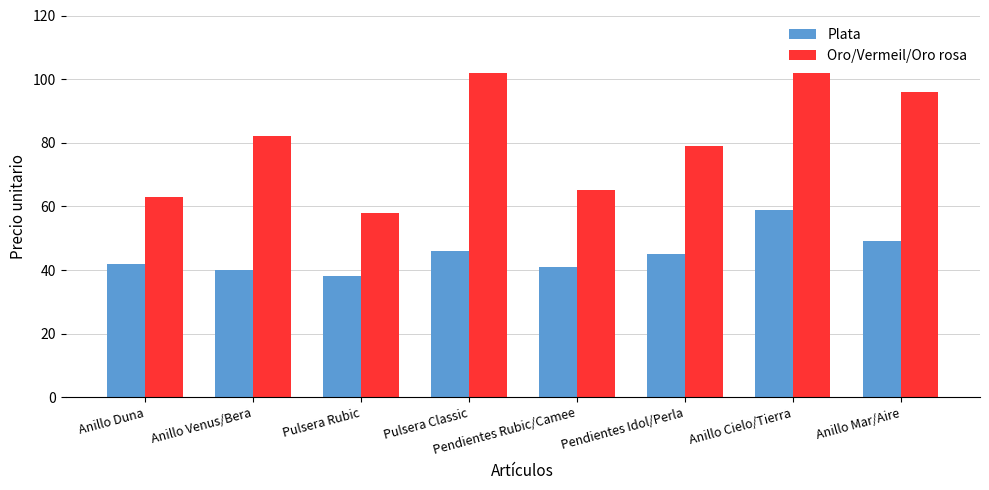

What is the difference between the highest and lowest values at Pulsera Classic?

56